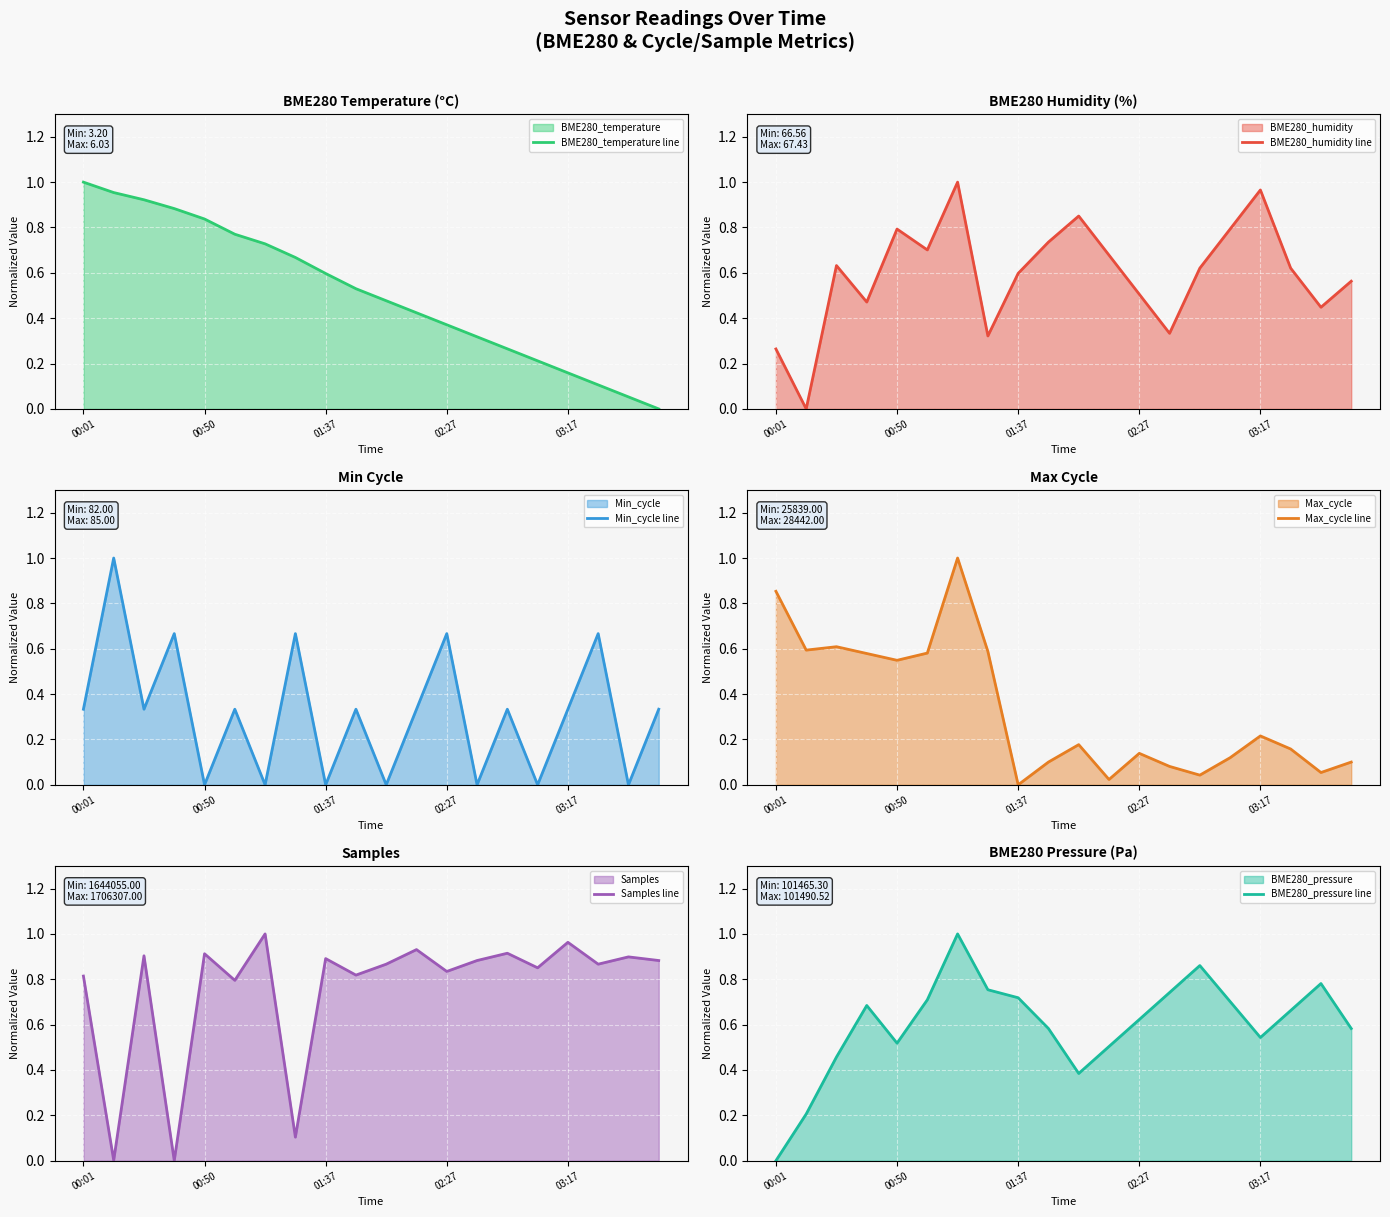

True or false: Samples line has a value of 1.4 at 10.

False